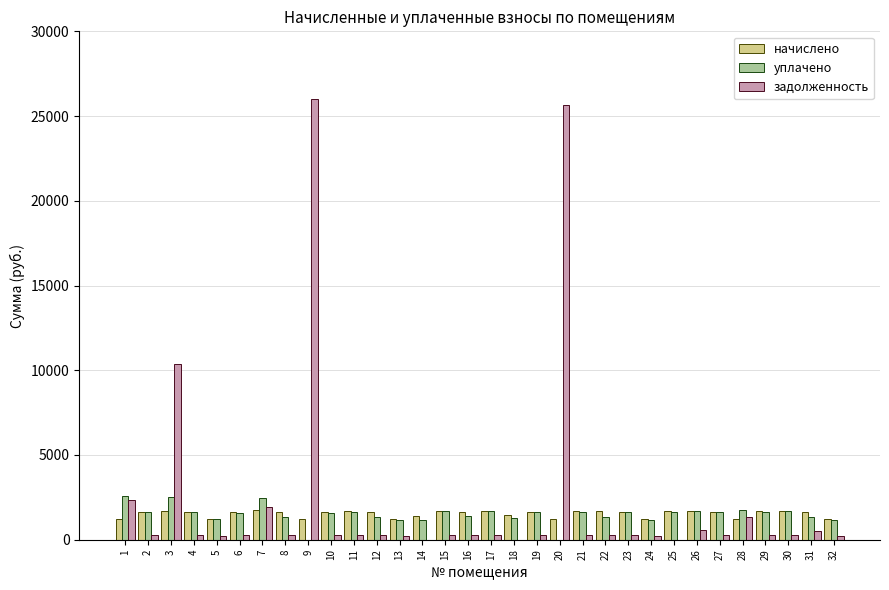

Is the value of начислено at 21 greater than the value of задолженность at 20?

No